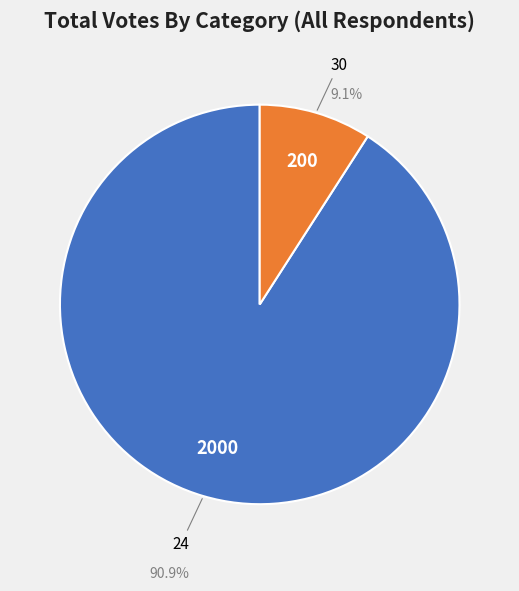

How many slices are in this pie chart?

2